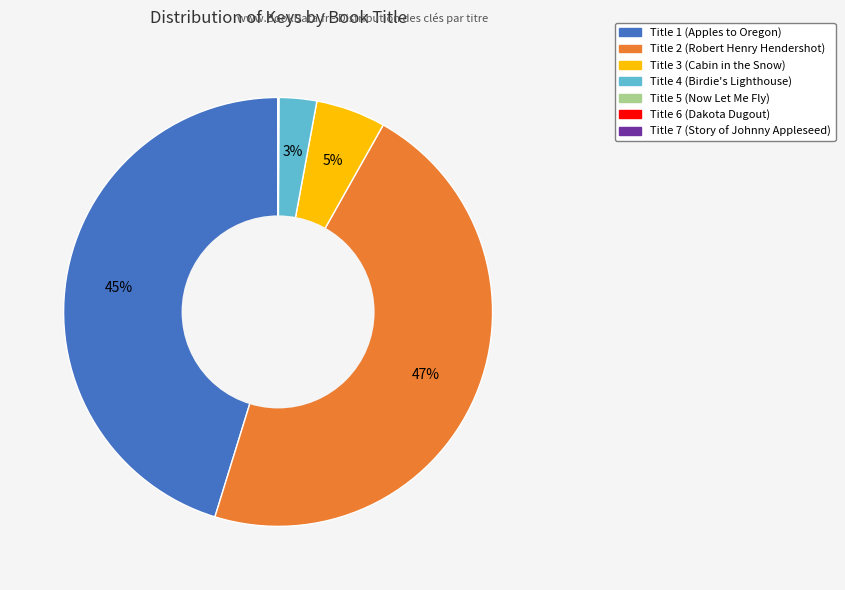

True or false: Title 1 (Apples to Oregon) accounts for 50% of the total.

False